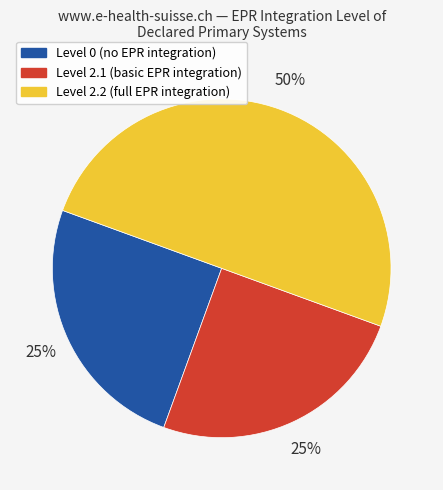

How many segments does this pie chart have?

3